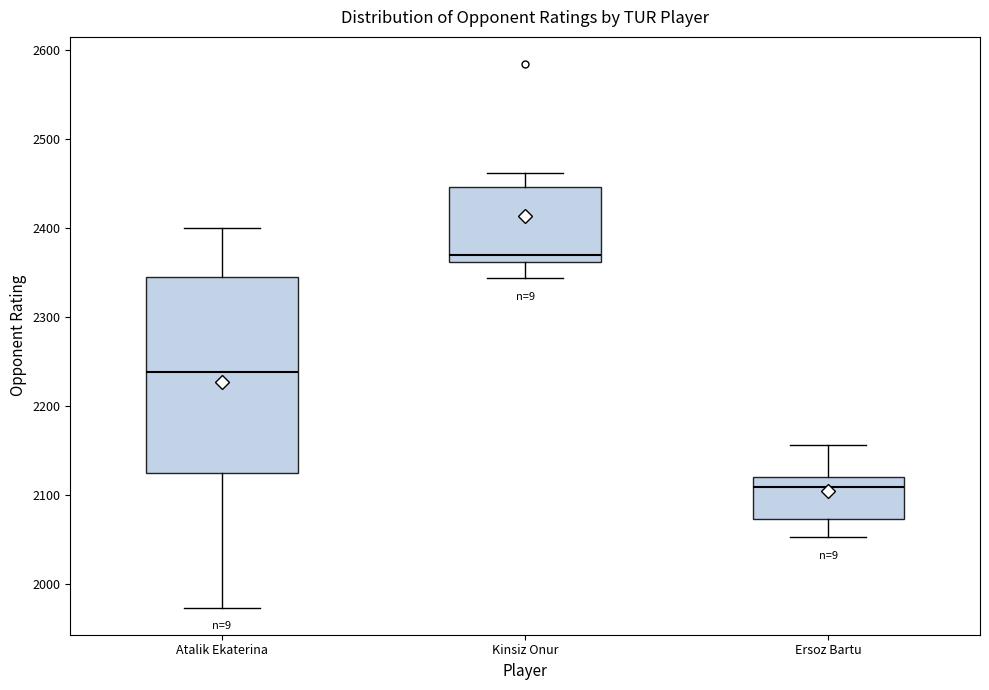

Reading left to right, read every box against the y-axis: the position of its median line, the range the box covers, and the ends of its whiskers. The values are not printed on the chart, so give them approximately, as read against the axis.

Atalik Ekaterina: median 2240, box 2120 to 2350, whiskers 1970 to 2400
Kinsiz Onur: median 2370, box 2360 to 2450, whiskers 2340 to 2460
Ersoz Bartu: median 2110, box 2070 to 2120, whiskers 2050 to 2160